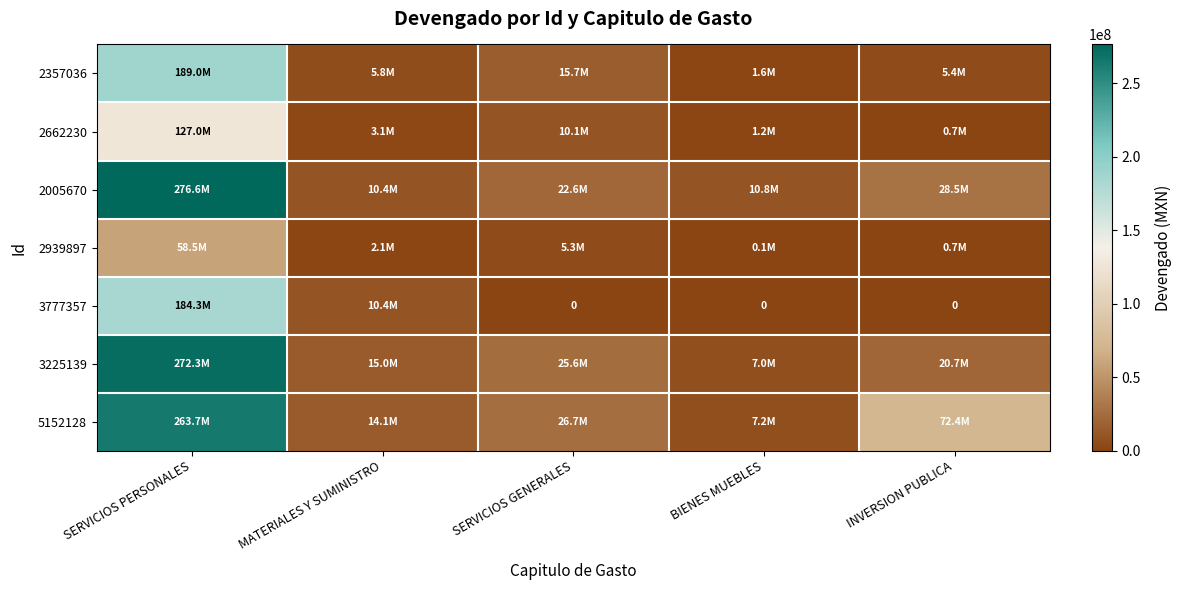

What is the difference between the highest and lowest values at SERVICIOS PERSONALES?

218074197.8